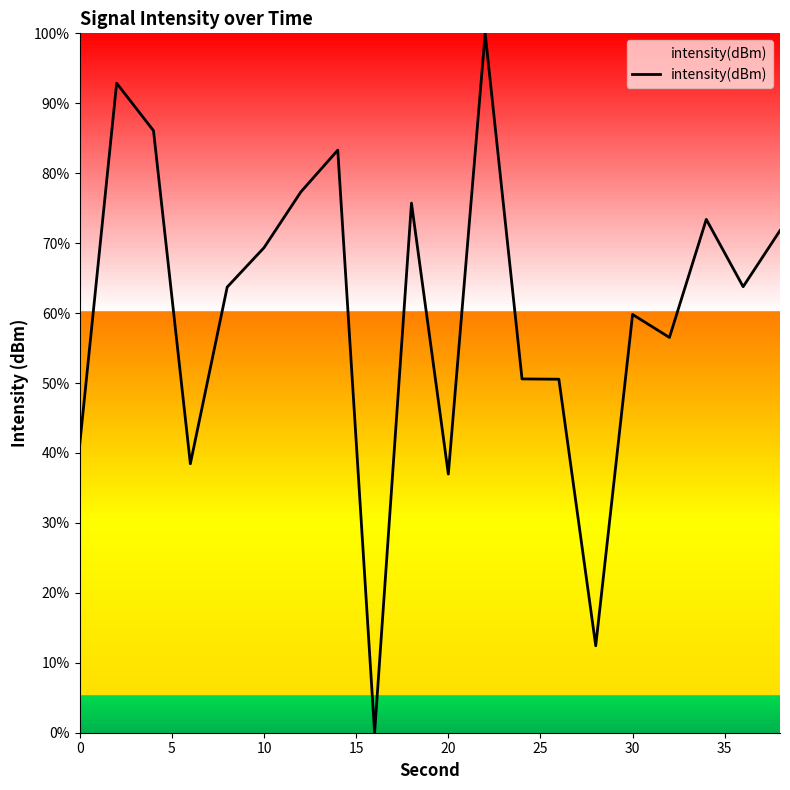

How many lines are shown in the chart?

1